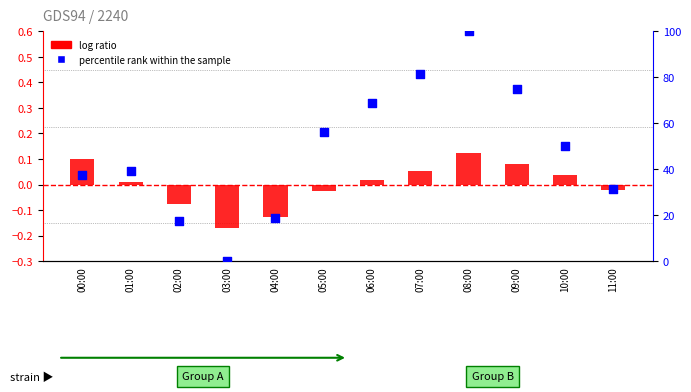

At how many categories does at least one series exceed 89?

1